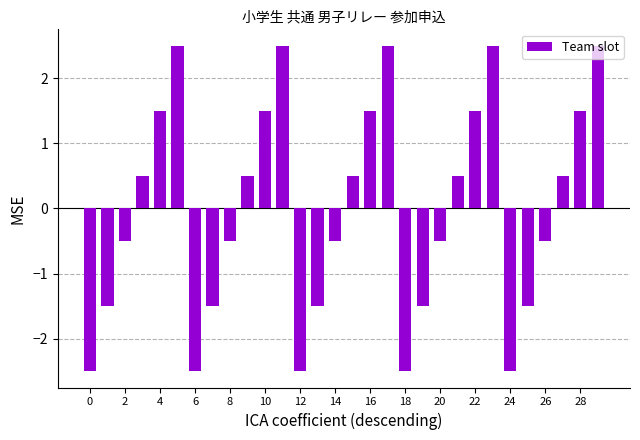

Count the number of values greater than 0.

15